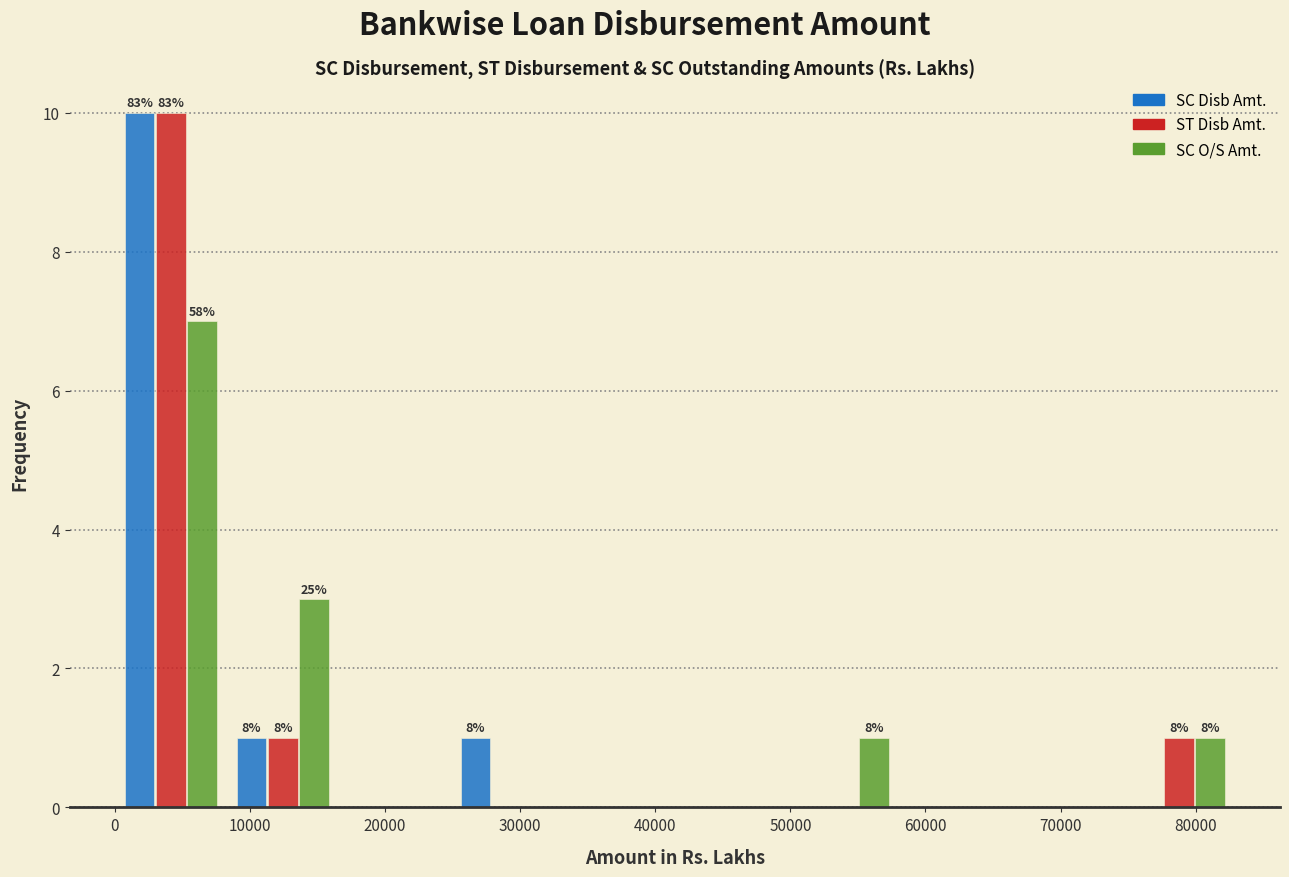

In the SC O/S Amt. series, which range on the x-axis has the tallest bar?

0 to 8000